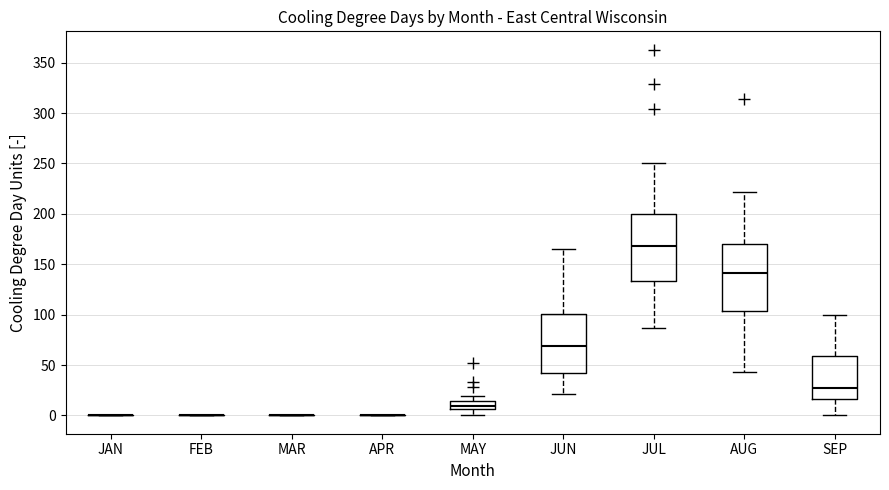

Reading left to right, transcribe this box plot: for each box, give where its median line is, the range the box spans, and where its two whiskers end, as read against the y-axis. The values are not printed on the chart, so give them approximately, as read against the axis.

JAN: box collapsed to a line at 0, whiskers 0 to 0
FEB: box collapsed to a line at 0, whiskers 0 to 0
MAR: box collapsed to a line at 0, whiskers 0 to 0
APR: box collapsed to a line at 0, whiskers 0 to 0
MAY: median 10, box 5 to 15, whiskers 0 to 20
JUN: median 70, box 40 to 100, whiskers 20 to 165
JUL: median 170, box 135 to 200, whiskers 85 to 250
AUG: median 140, box 105 to 170, whiskers 45 to 220
SEP: median 25, box 15 to 60, whiskers 0 to 100